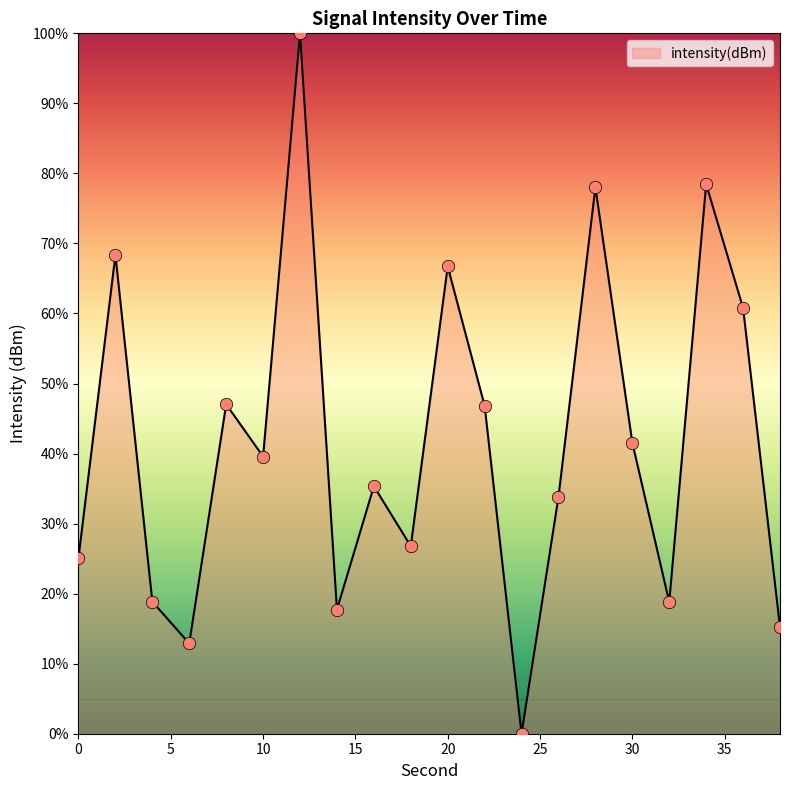

What is the greatest value displayed?

100.0